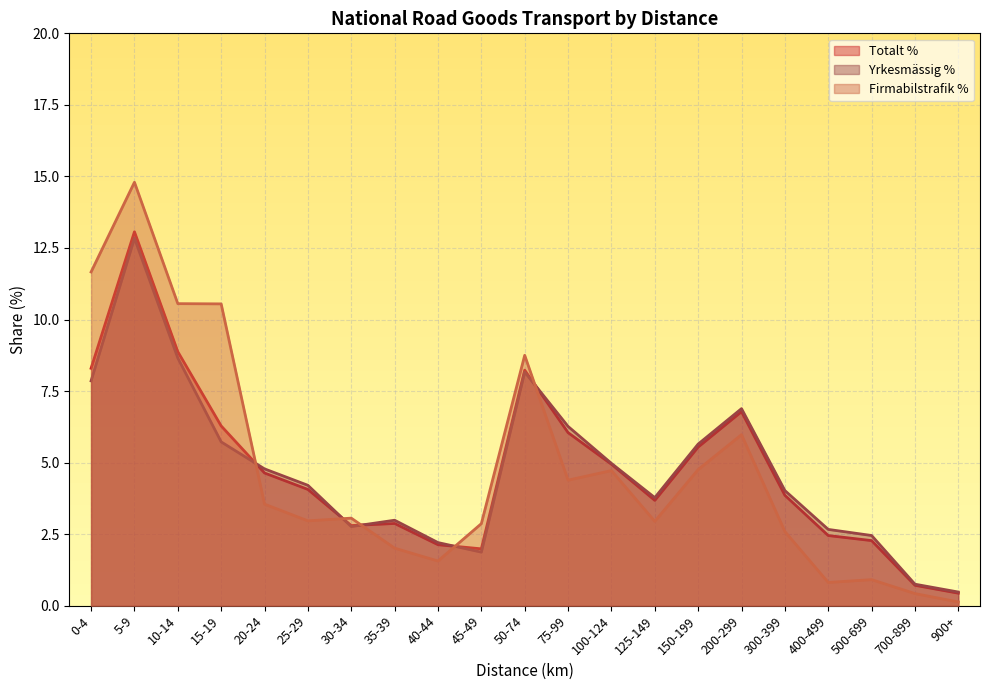

The Yrkesmässig % series shows 4.8 at 20-24. True or false?

True